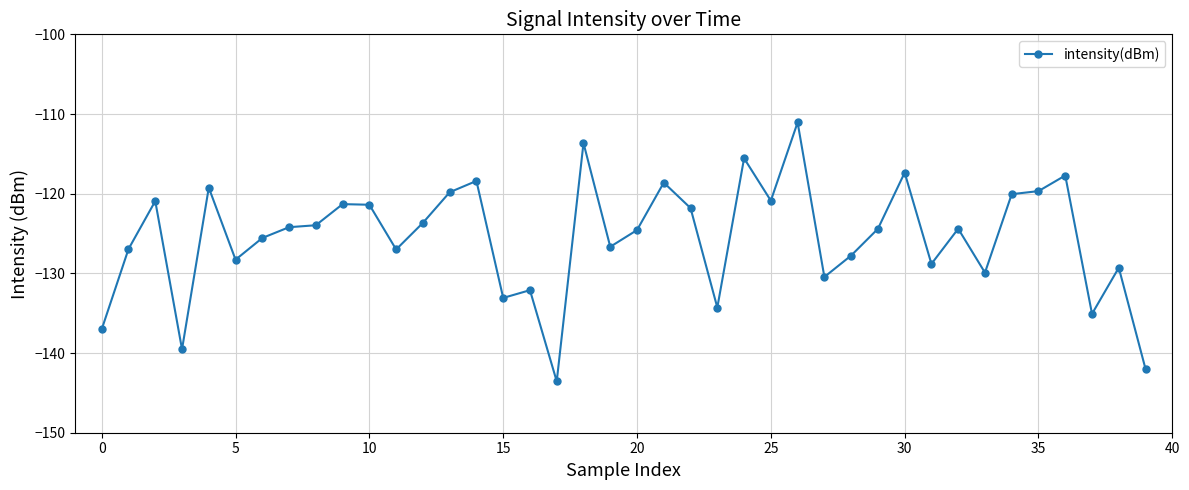

True or false: the data has more than 0 interior local peaks.

True